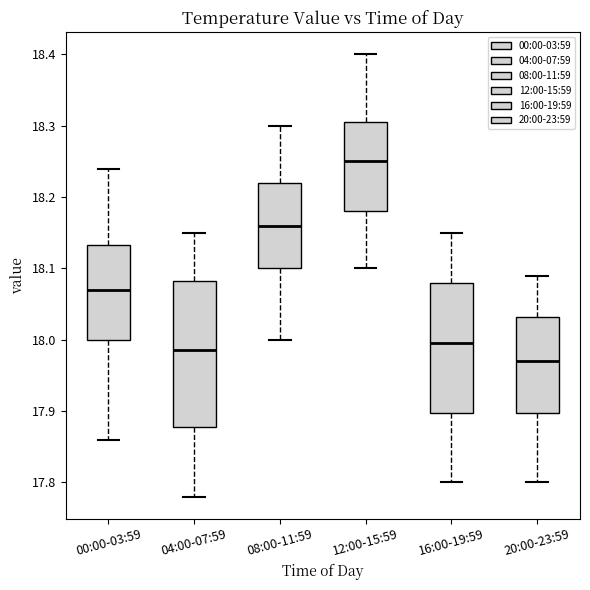

Where does the lower whisker of the box for 12:00-15:59 end on the y-axis? The values are not printed on the chart, so give them approximately, as read against the axis.

18.10